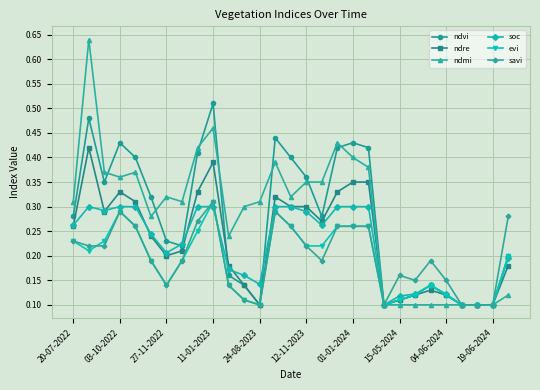

How many soc values are between 0 and 1?

29